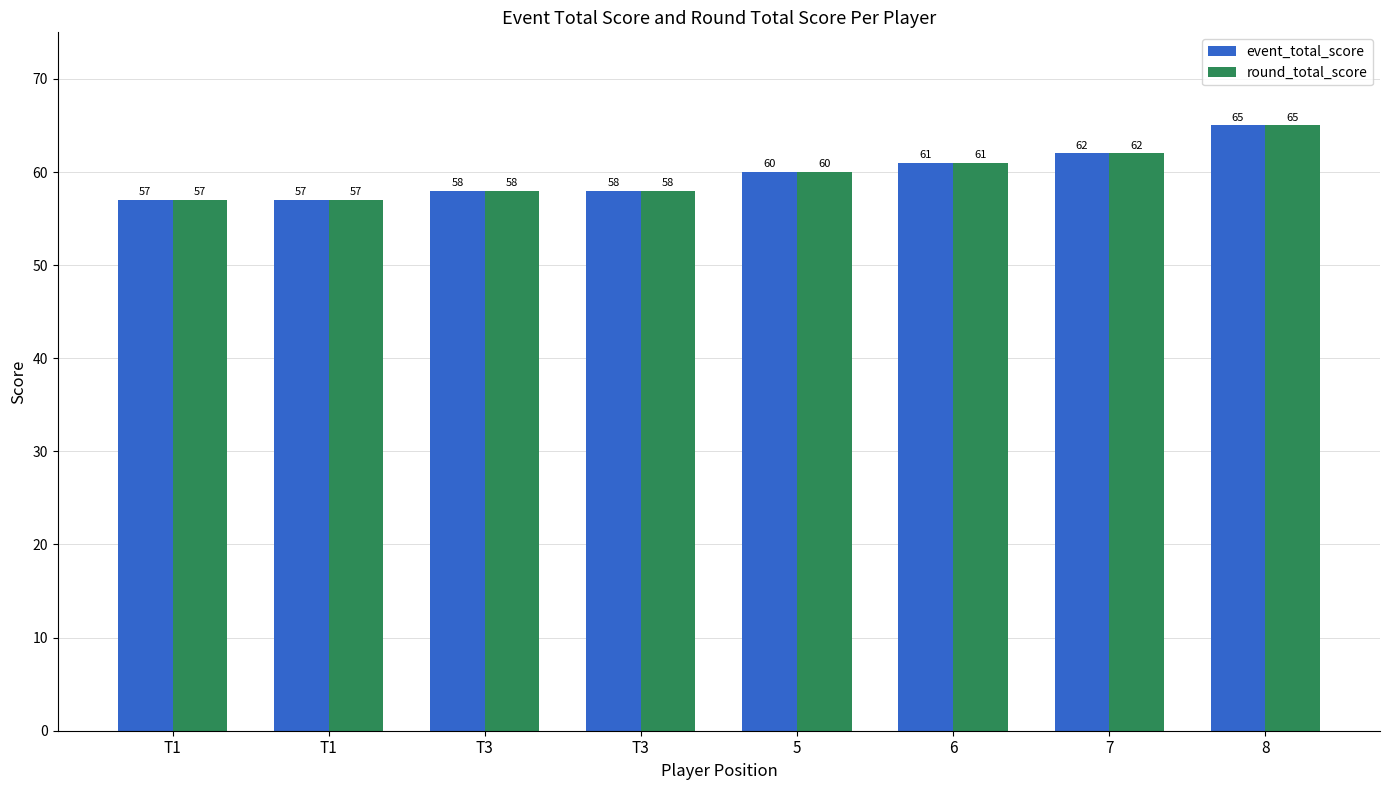

Reading left to right, list all the values displayed in this chart.

event_total_score: 57	57	58	58	60	61	62	65
round_total_score: 57	57	58	58	60	61	62	65